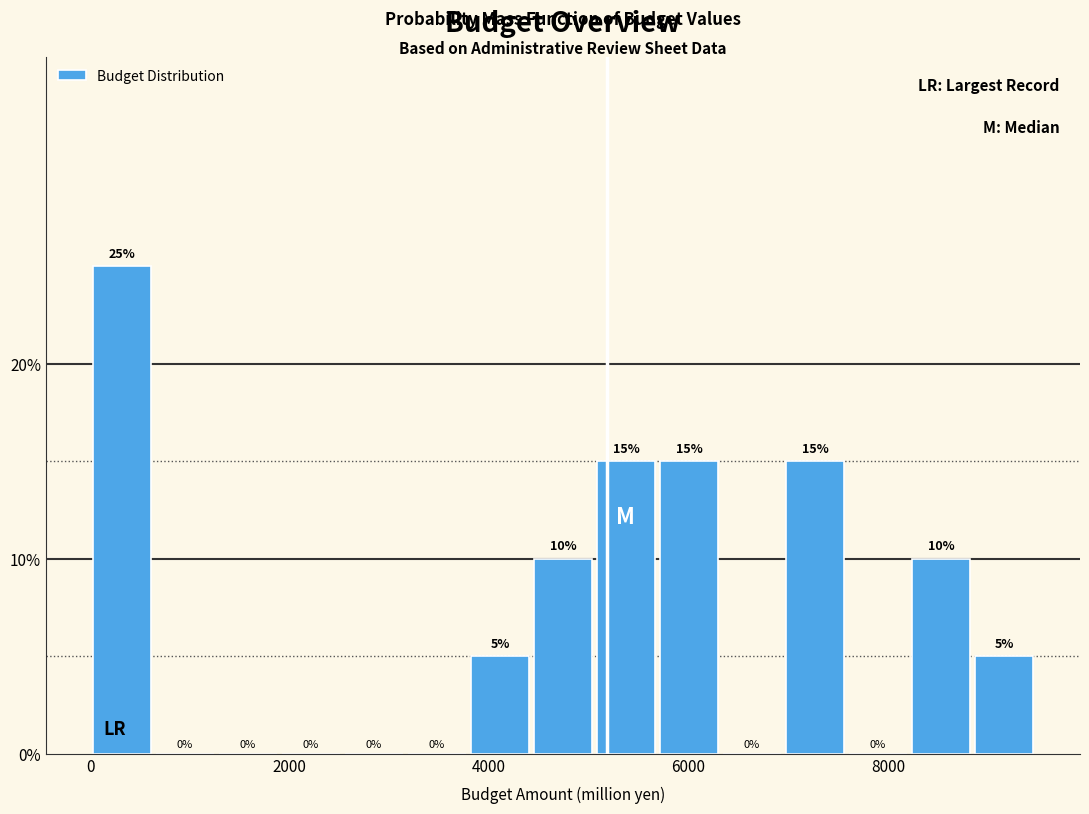

Read against the x-axis, roughly where is the centre of the tallest bar?

400